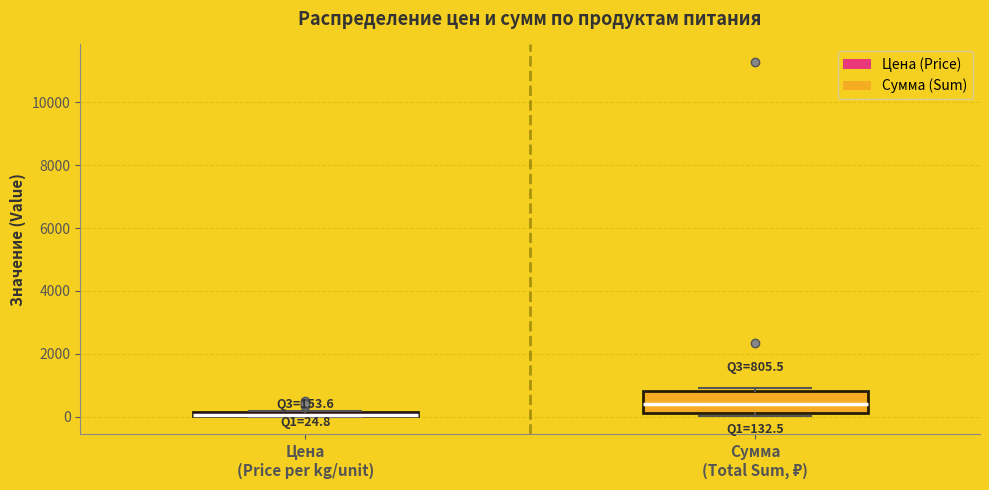

Comparing the boxes themselves (not the whiskers), which one is the tallest?

Сумма (Total Sum, ₽)